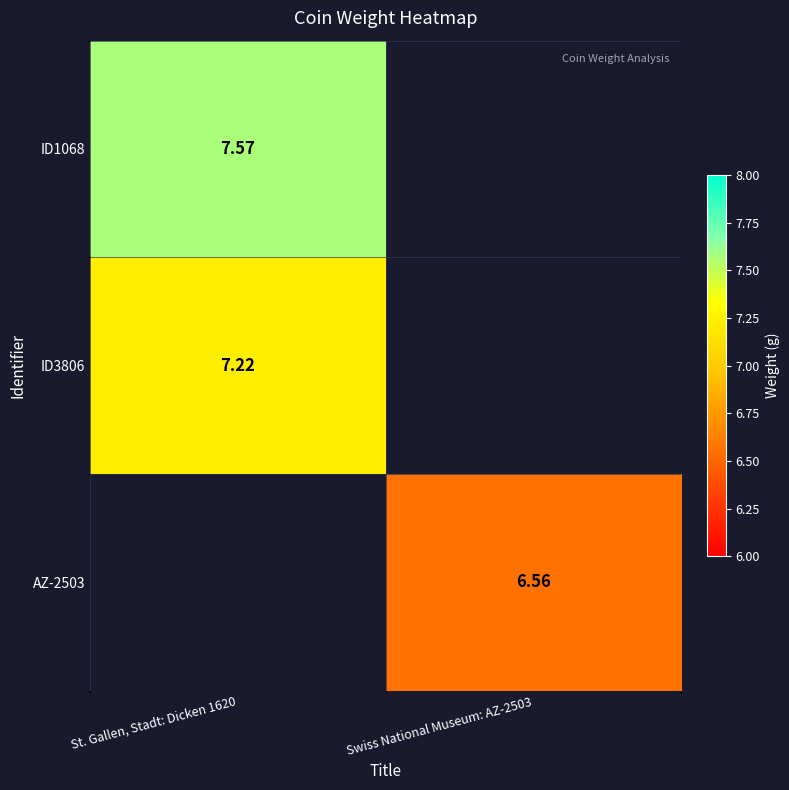

What is the minimum value shown in the chart?

6.6